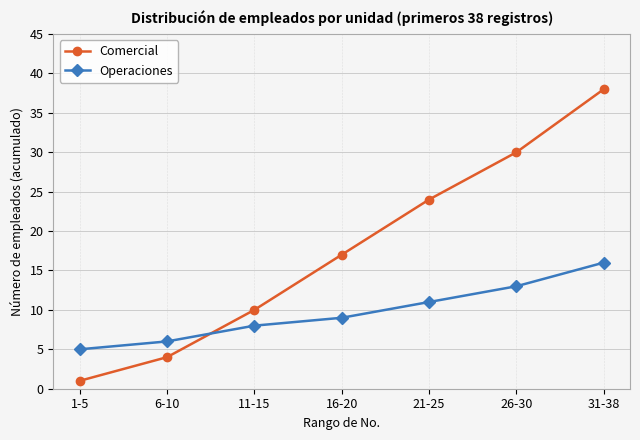

Reading right to left, what are all the values shown in this chart?

Comercial: 38	30	24	17	10	4	1
Operaciones: 16	13	11	9	8	6	5